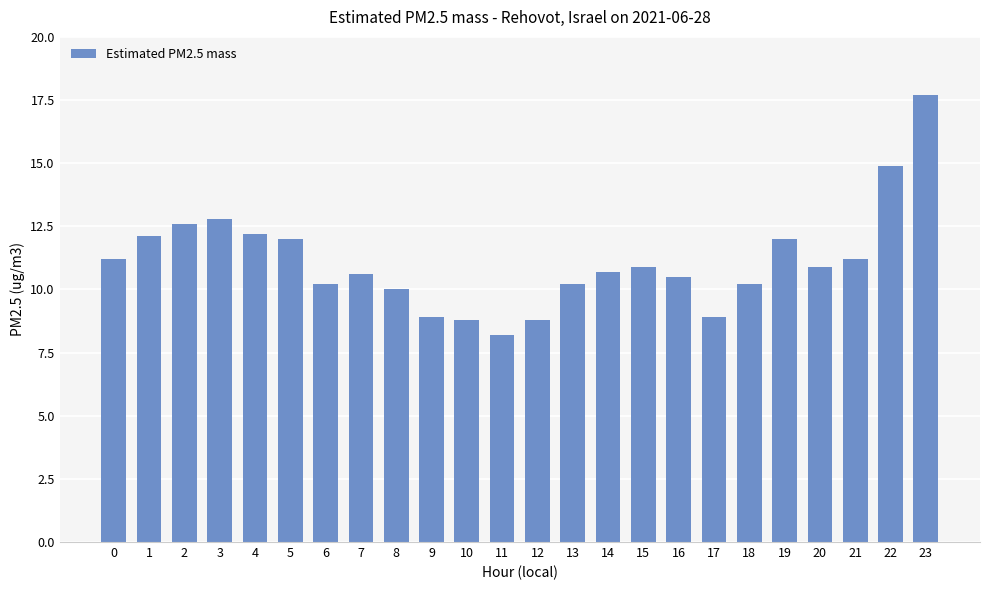

The chart shows a value of 5.3 at 2. True or false?

False